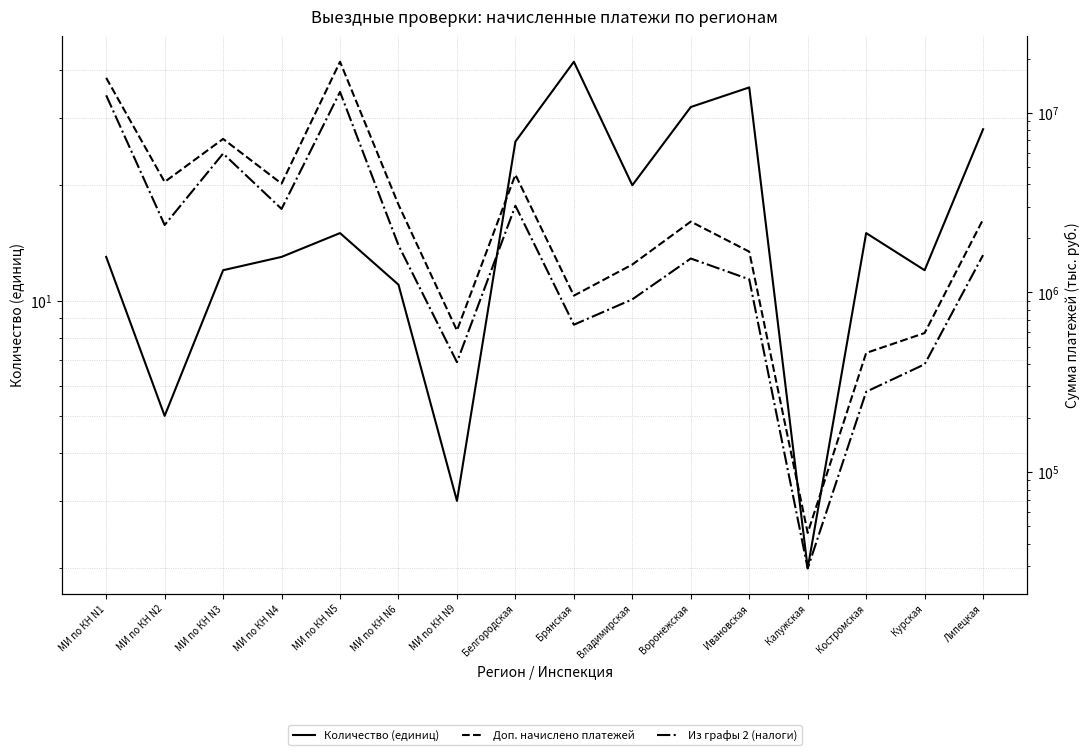

What is the sum of all Количество (единиц) values?

285